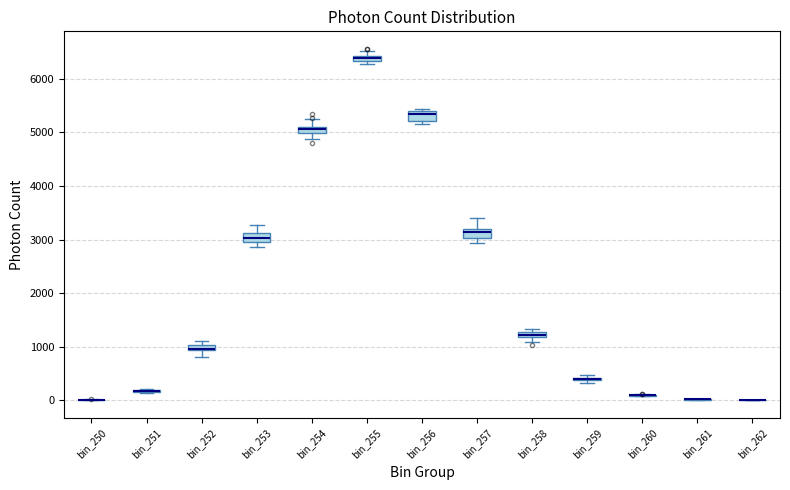

Where is the lower edge of the box for bin_257 on the y-axis? The values are not printed on the chart, so give them approximately, as read against the axis.

3000